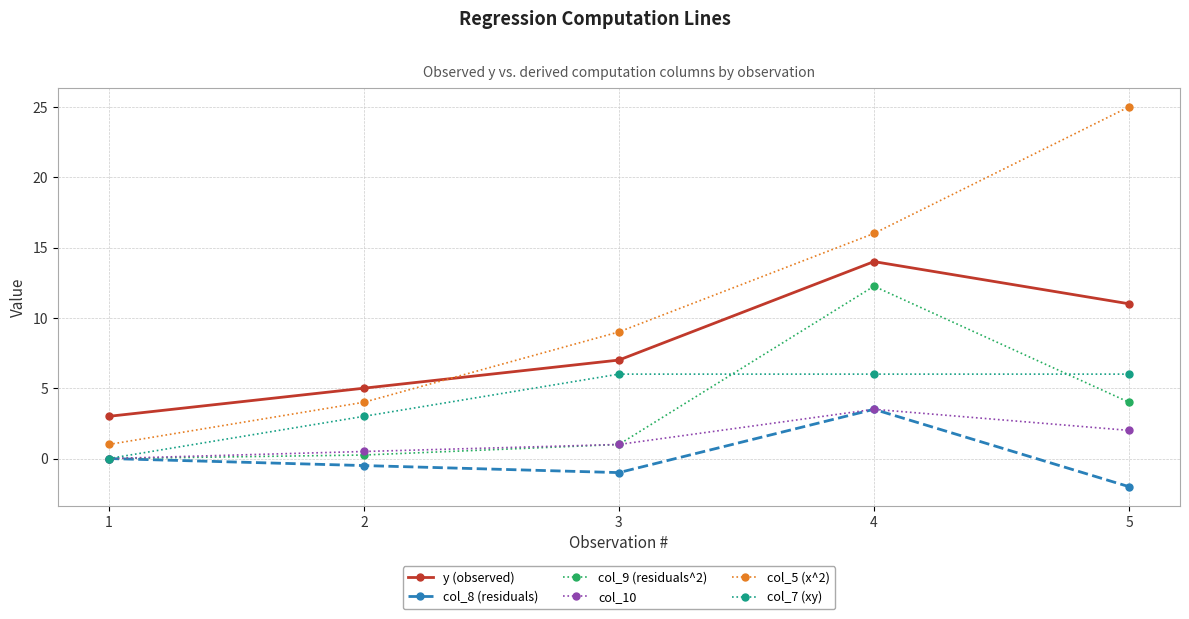

Which label corresponds to the largest value in the chart?

5